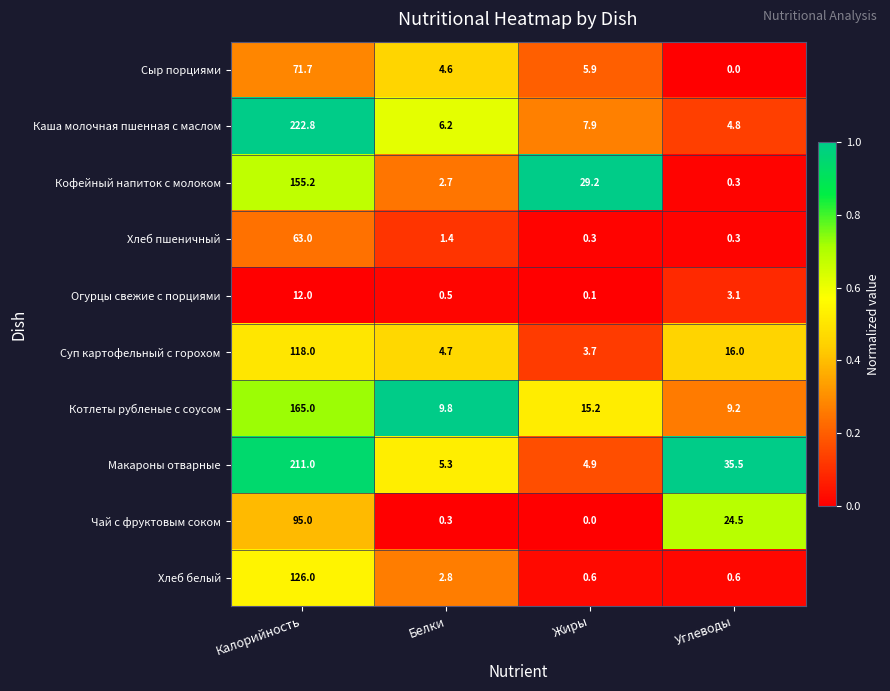

What value does the Макароны отварные series have at Калорийность?

211.0